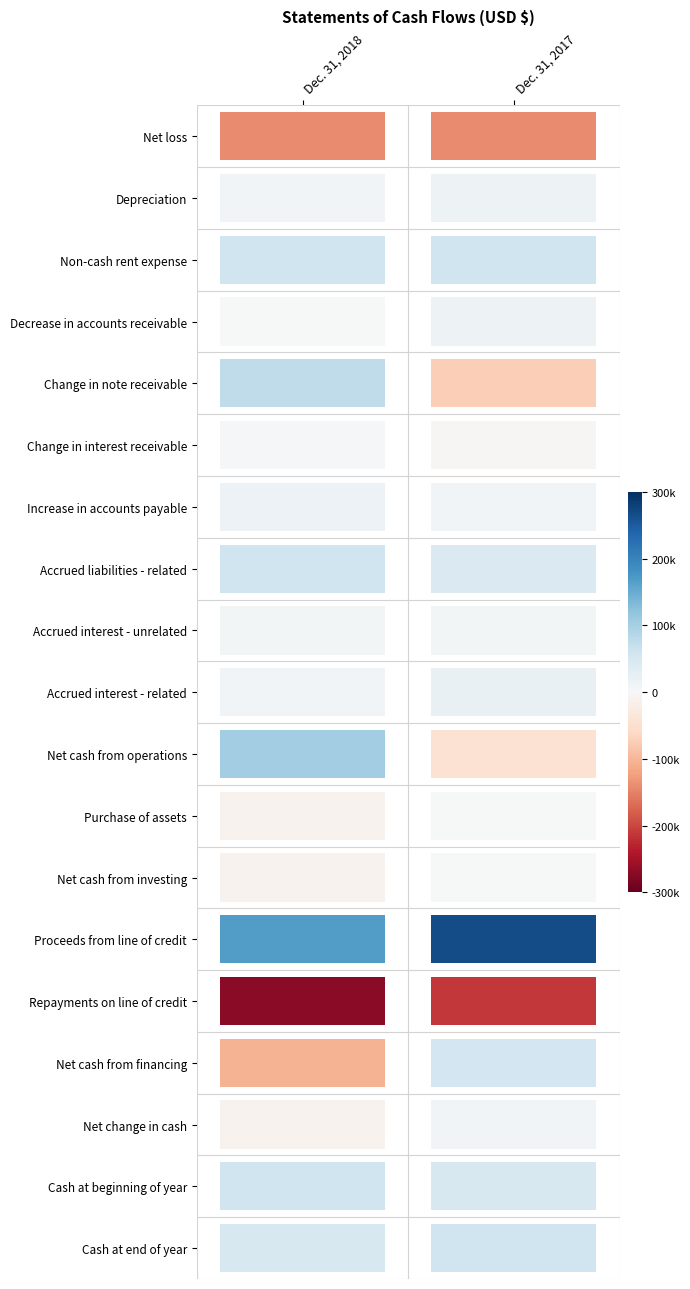

Which series changed the most between 0 and 1?

Net cash from financing